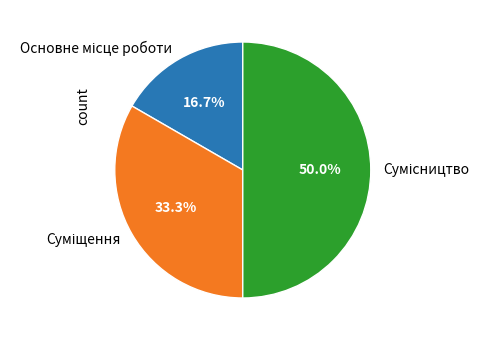

To the nearest percent, what is the difference between the largest and smallest slice percentages?

33%